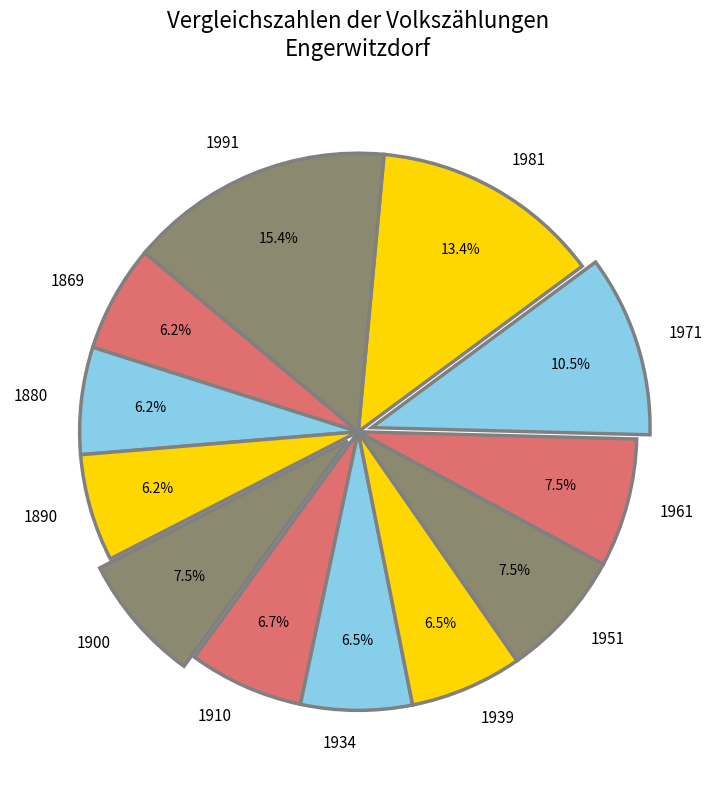

To the nearest percent, what is the difference between the largest and smallest slice percentages?

9%